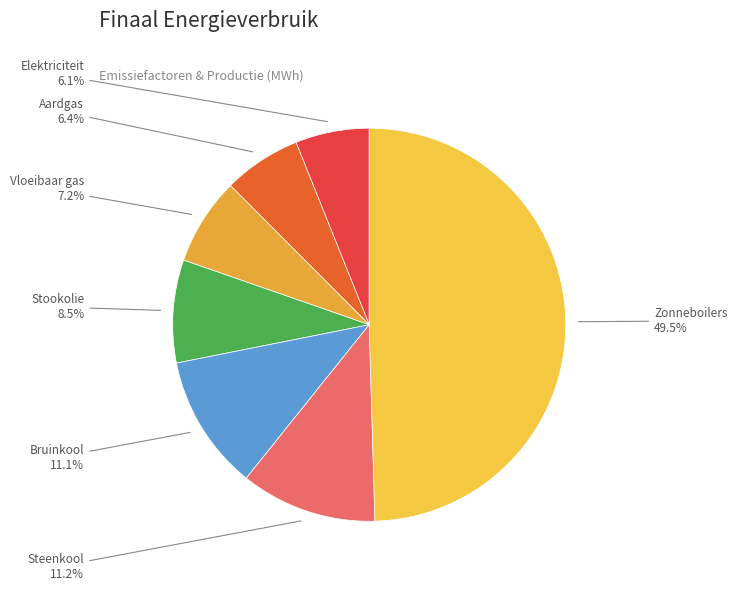

What percentage is NOT represented by Steenkool?

88.8%